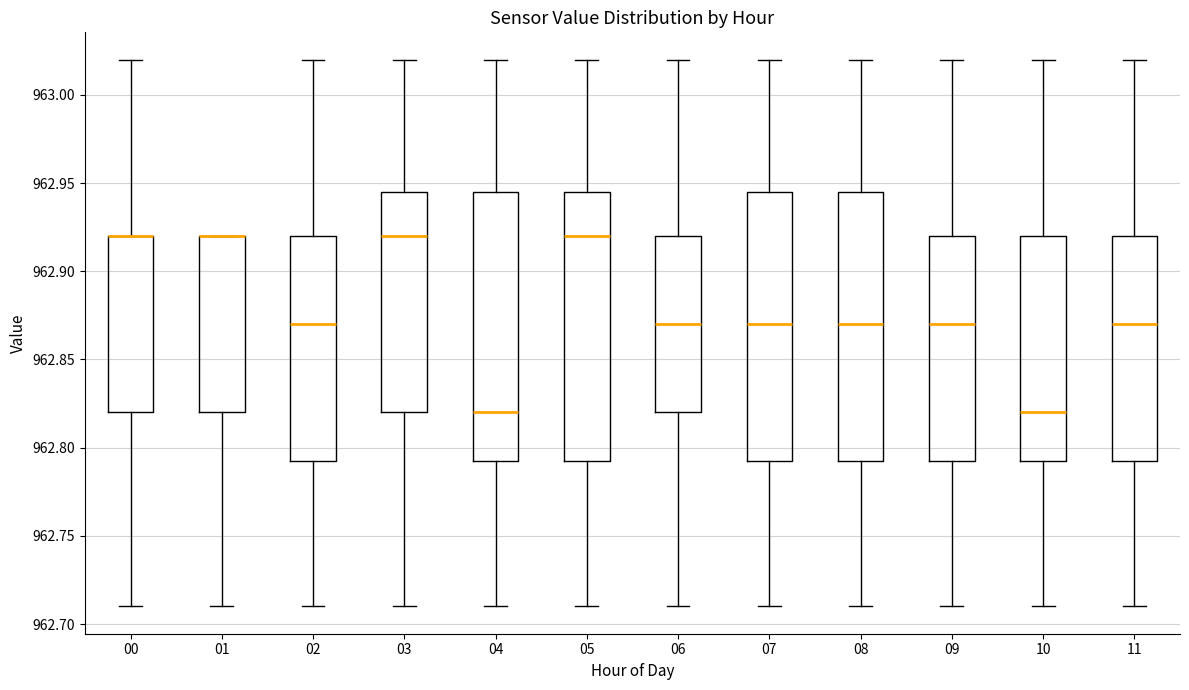

Where is the upper edge of the box at x = 10 on the y-axis? The values are not printed on the chart, so give them approximately, as read against the axis.

962.920